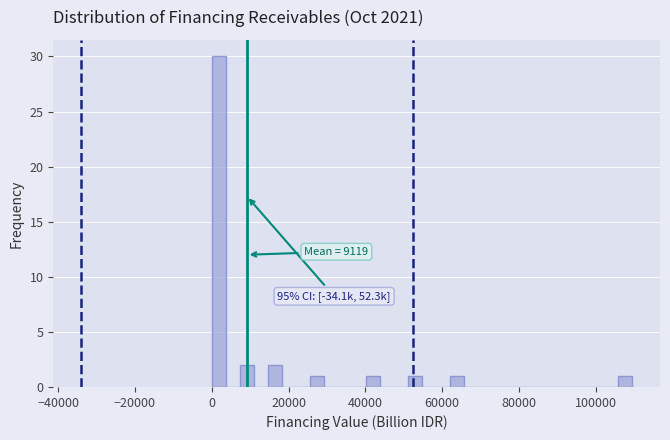

Around what value on the x-axis is the tallest bar? Give the approximate position of its centre, as read against the axis.

2000